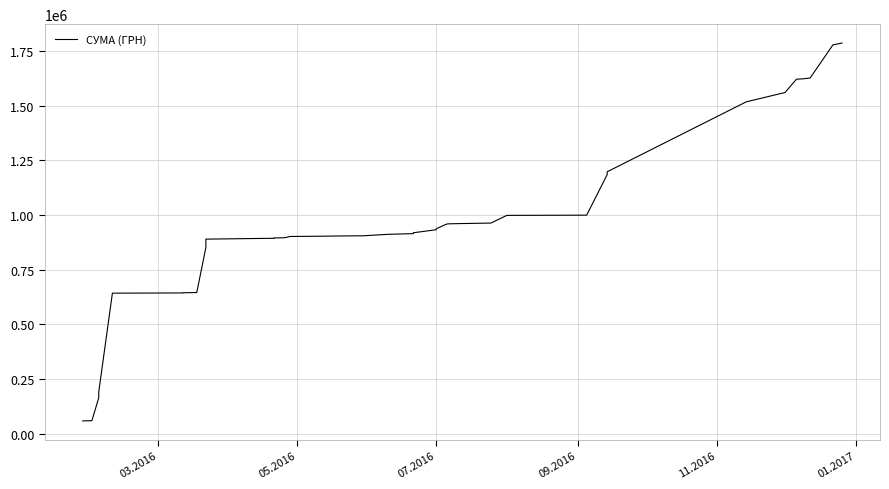

What is the difference between the second highest and second lowest values?

1716707.9